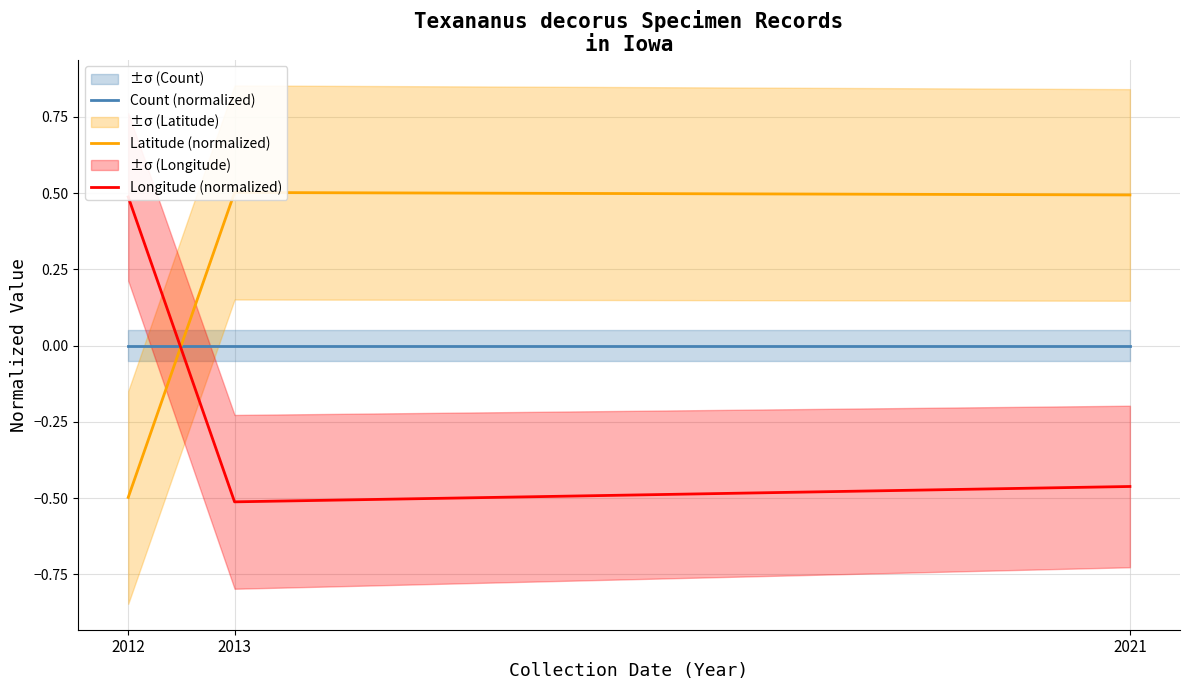

Count the Latitude (normalized) values in the range 0 to 1.

2